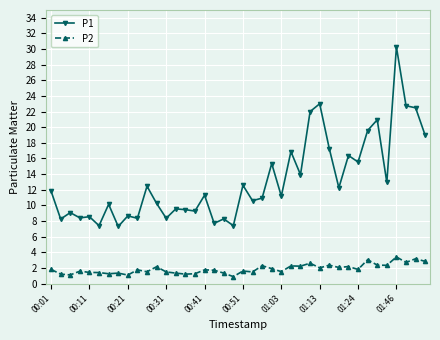

How many categories are shown in the chart?

40